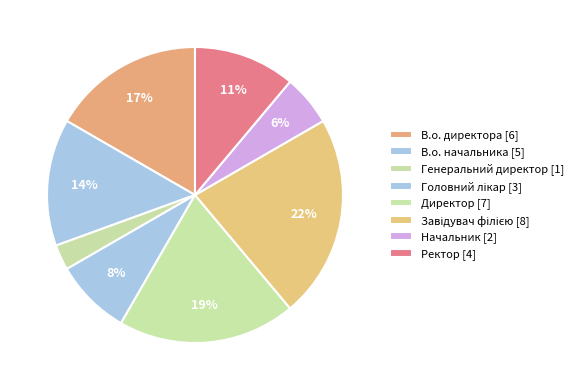

How many slices are in this pie chart?

8